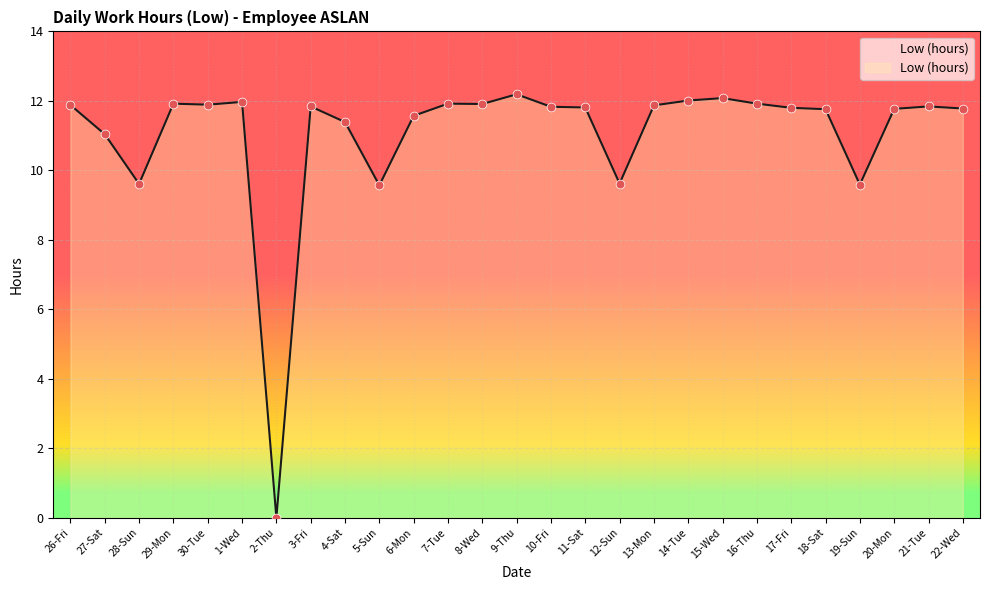

Between 12-Sun and 20-Mon, which is larger?

20-Mon